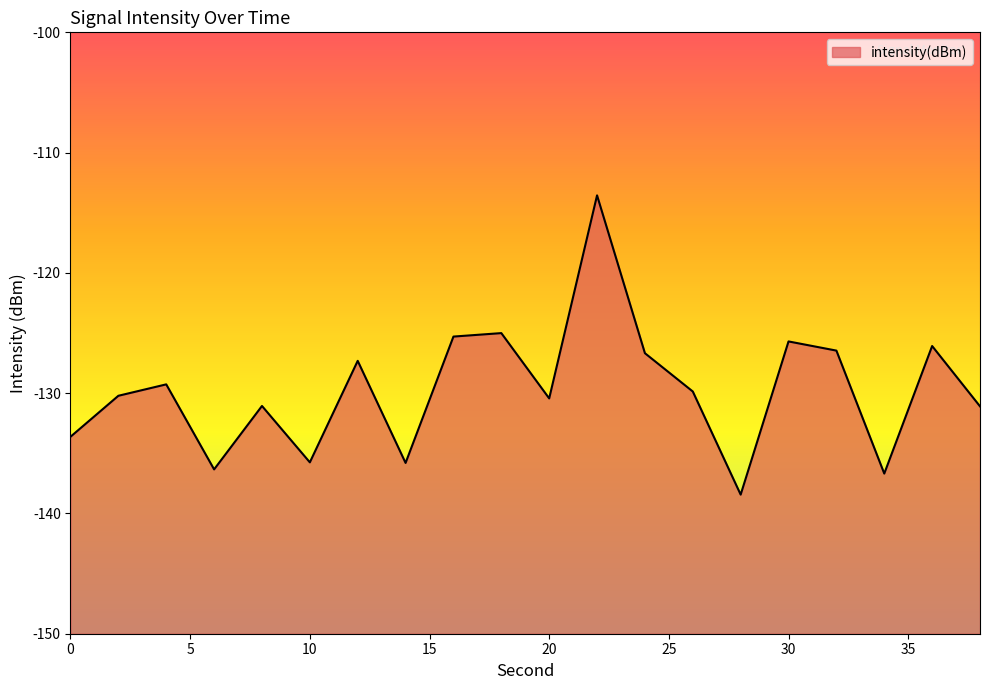

Rank the categories by value from lowest to highest.

28, 34, 6, 14, 10, 0, 38, 8, 20, 2, 26, 4, 12, 24, 32, 36, 30, 16, 18, 22